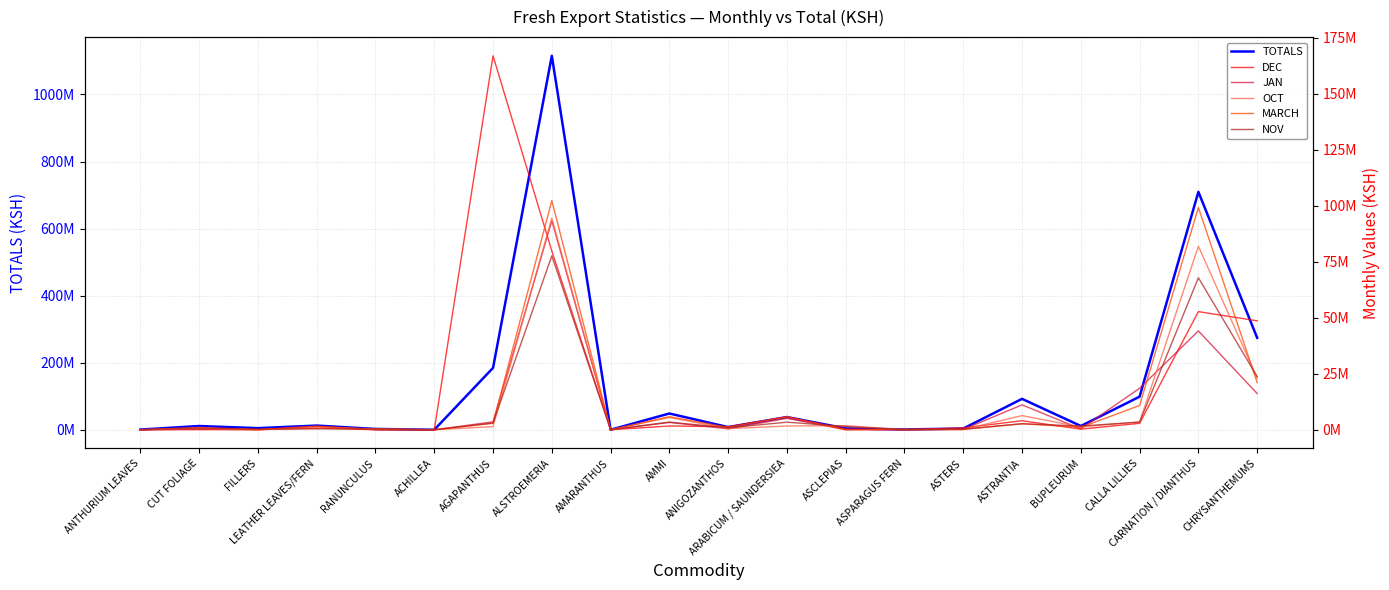

How many lines are shown in the chart?

6